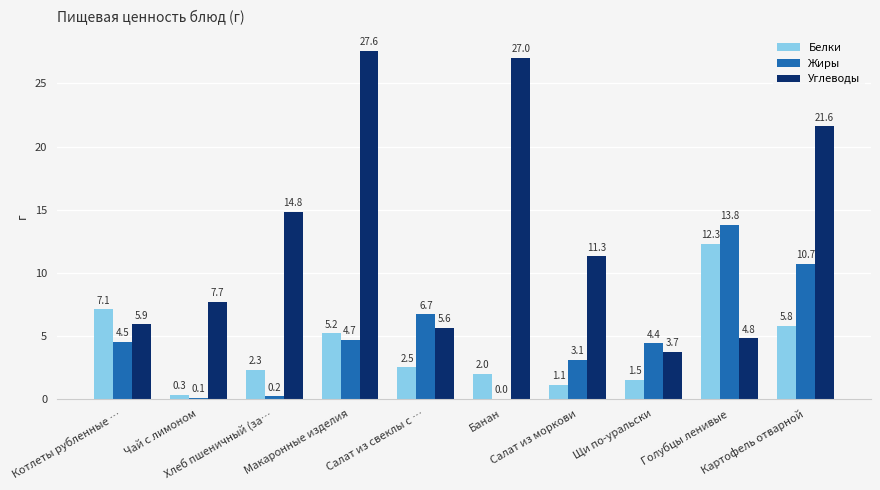

How many distinct data groups are displayed?

3